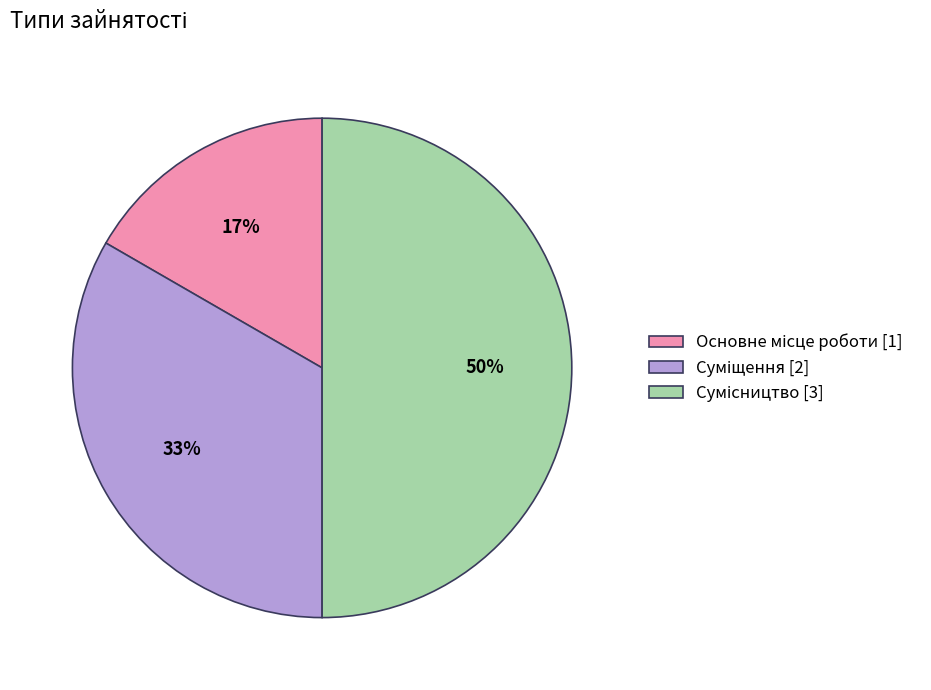

To the nearest percent, what is the average slice percentage?

33%